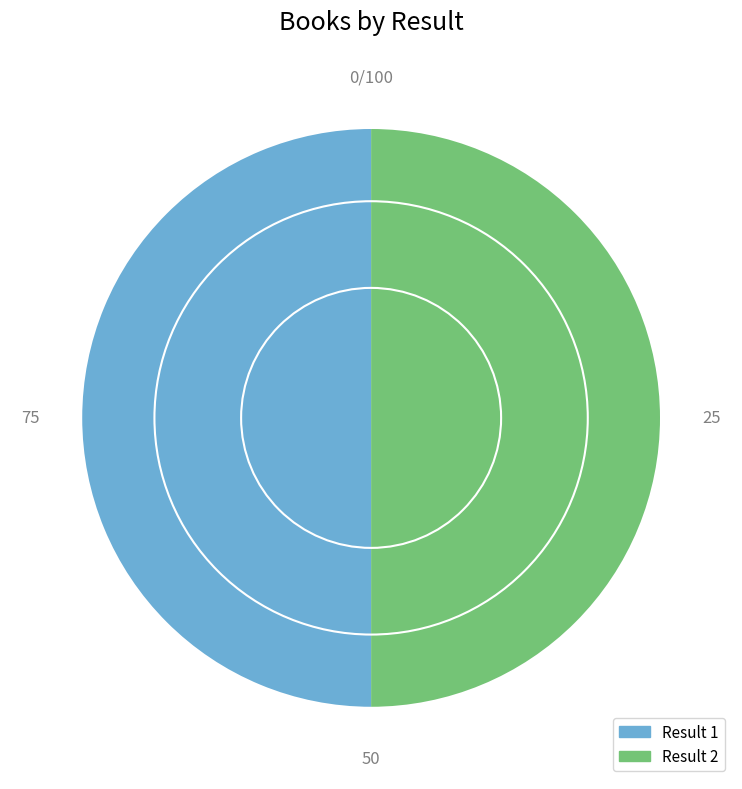

What is the ratio of the value at 2 to the value at 1?

1.0